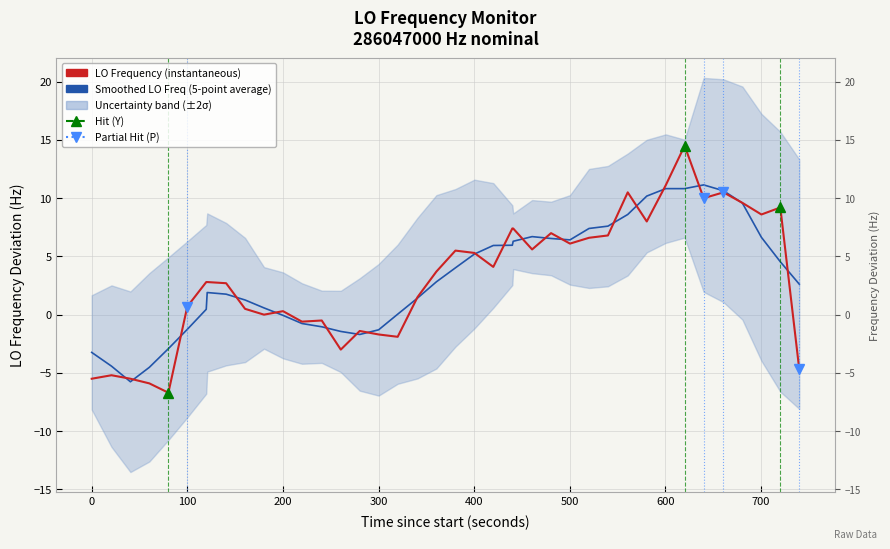

How many negative values does the LO Frequency (instantaneous) series have?

12